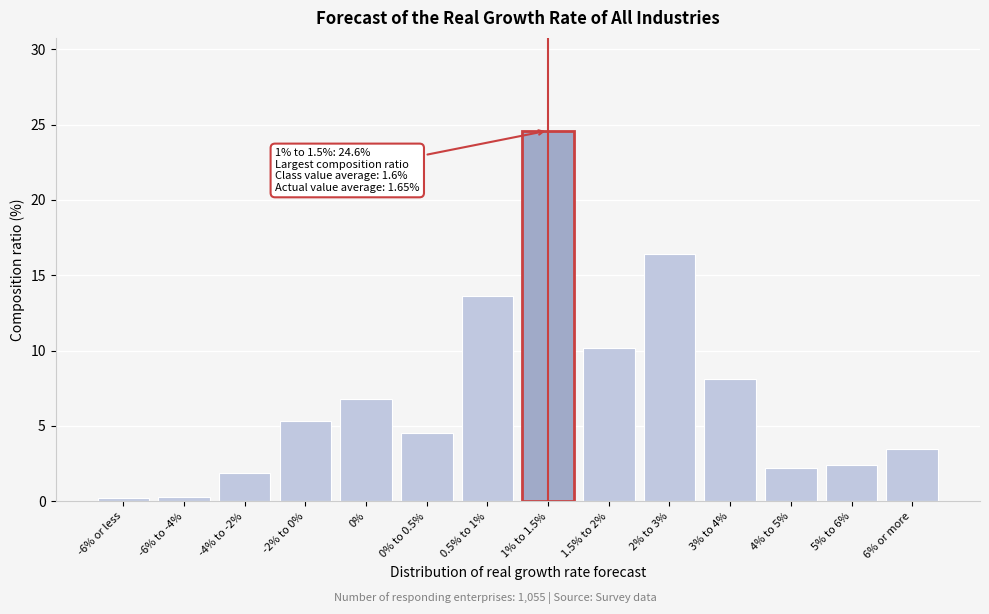

The value at 5% to 6% is 0.9. True or false?

False